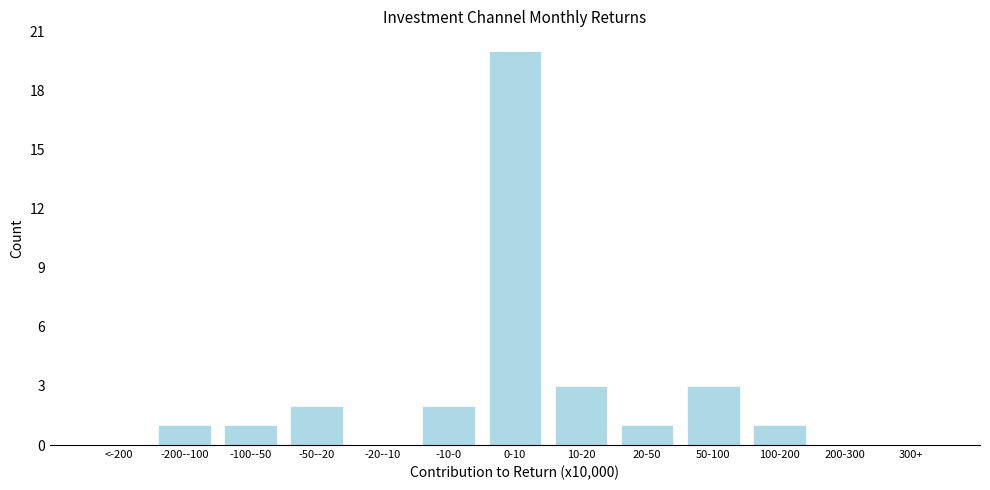

Reading left to right, extract all data points from this chart.

<-200=0	-200--100=1	-100--50=1	-50--20=2	-20--10=0	-10-0=2	0-10=20	10-20=3	20-50=1	50-100=3	100-200=1	200-300=0	300+=0